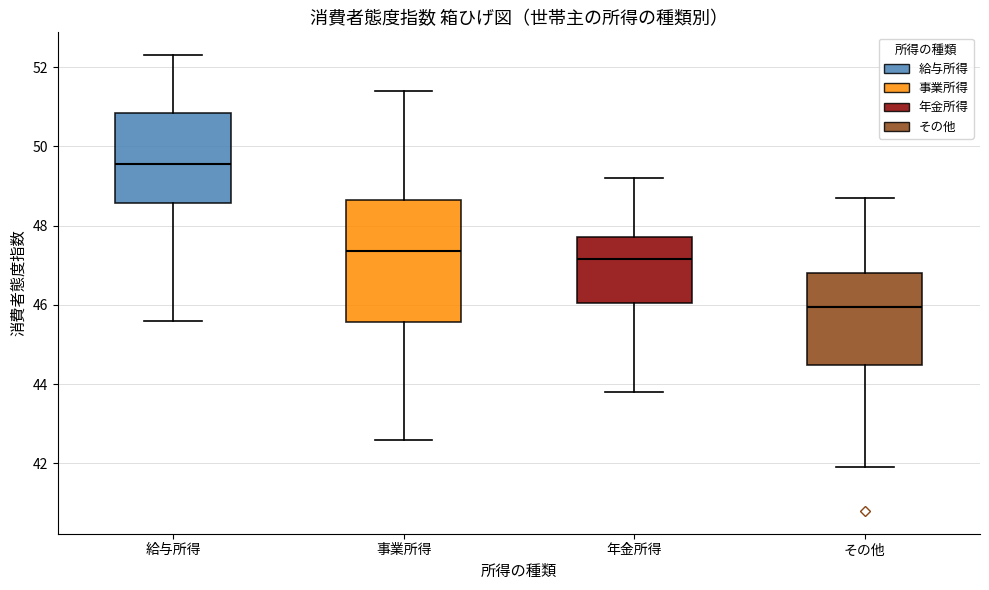

Reading left to right, read every box against the y-axis: the position of its median line, the range the box covers, and the ends of its whiskers. The values are not printed on the chart, so give them approximately, as read against the axis.

給与所得: median 49.6, box 48.6 to 50.8, whiskers 45.6 to 52.4
事業所得: median 47.4, box 45.6 to 48.6, whiskers 42.6 to 51.4
年金所得: median 47.2, box 46.0 to 47.8, whiskers 43.8 to 49.2
その他: median 46.0, box 44.4 to 46.8, whiskers 42.0 to 48.8